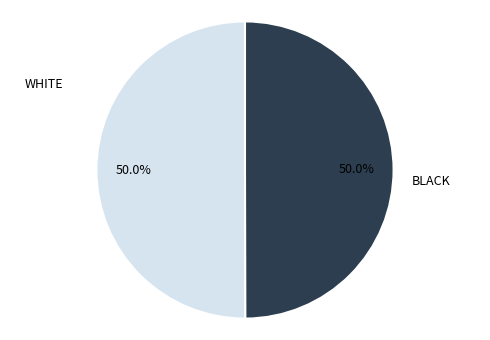

Approximately how many times larger is the value at WHITE compared to BLACK?

1.0